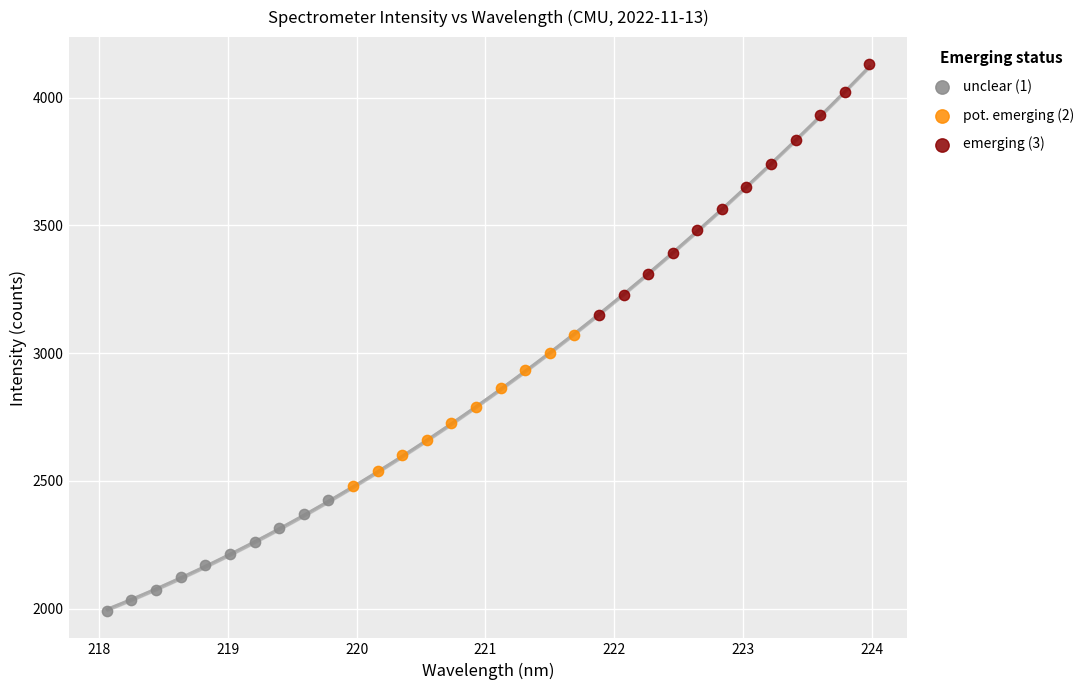

Which series contains the lowest Y value?

unclear (1)